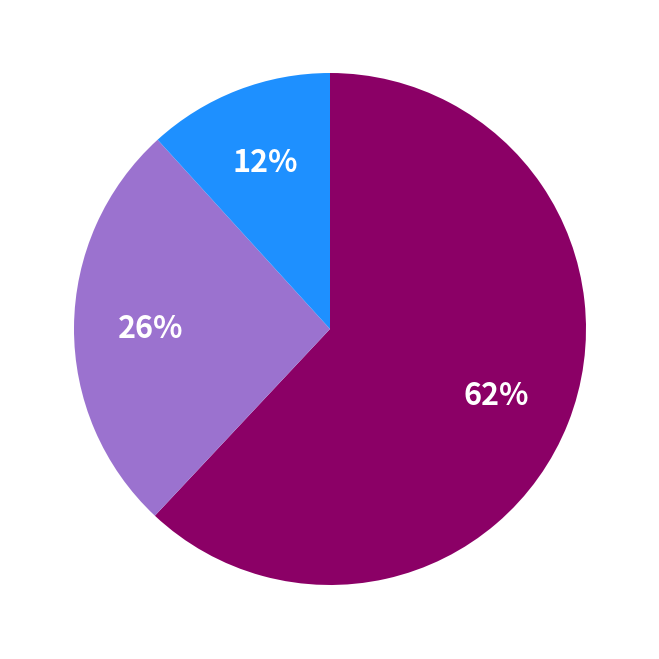

To the nearest percent, what is the average slice percentage?

33%